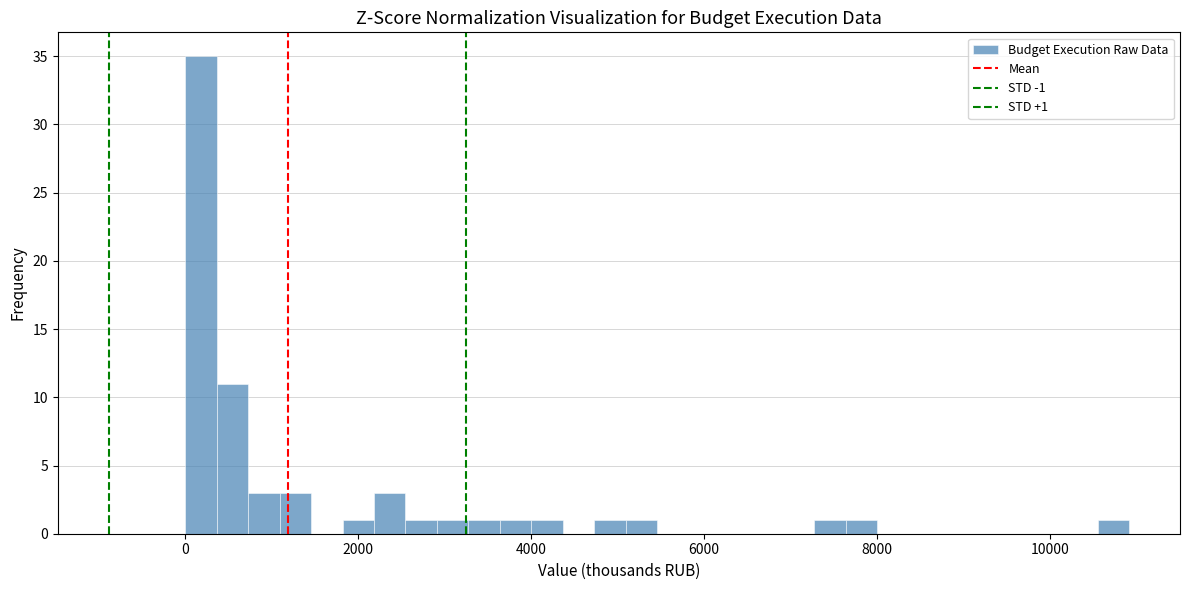

Around what value on the x-axis is the tallest bar? Give the approximate position of its centre, as read against the axis.

200